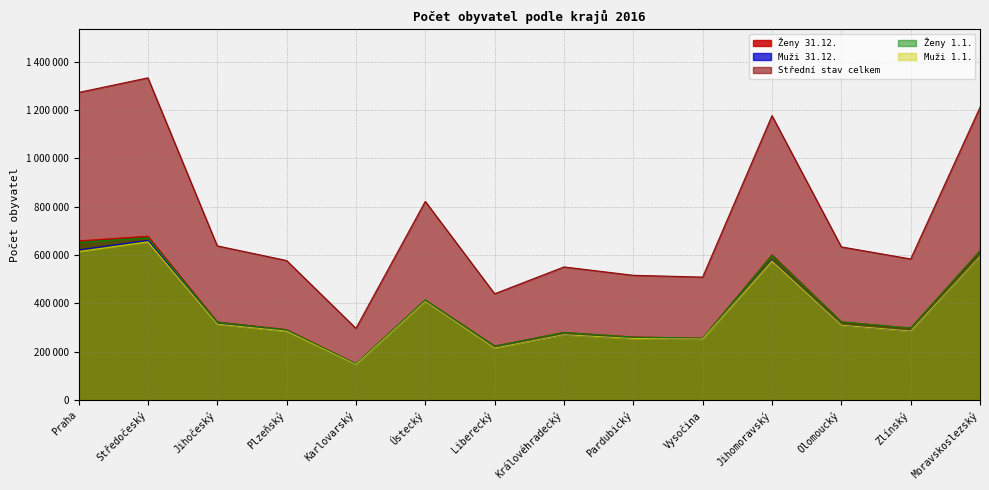

What is the difference between the second highest and minimum values in the zeny_konec series?

508681